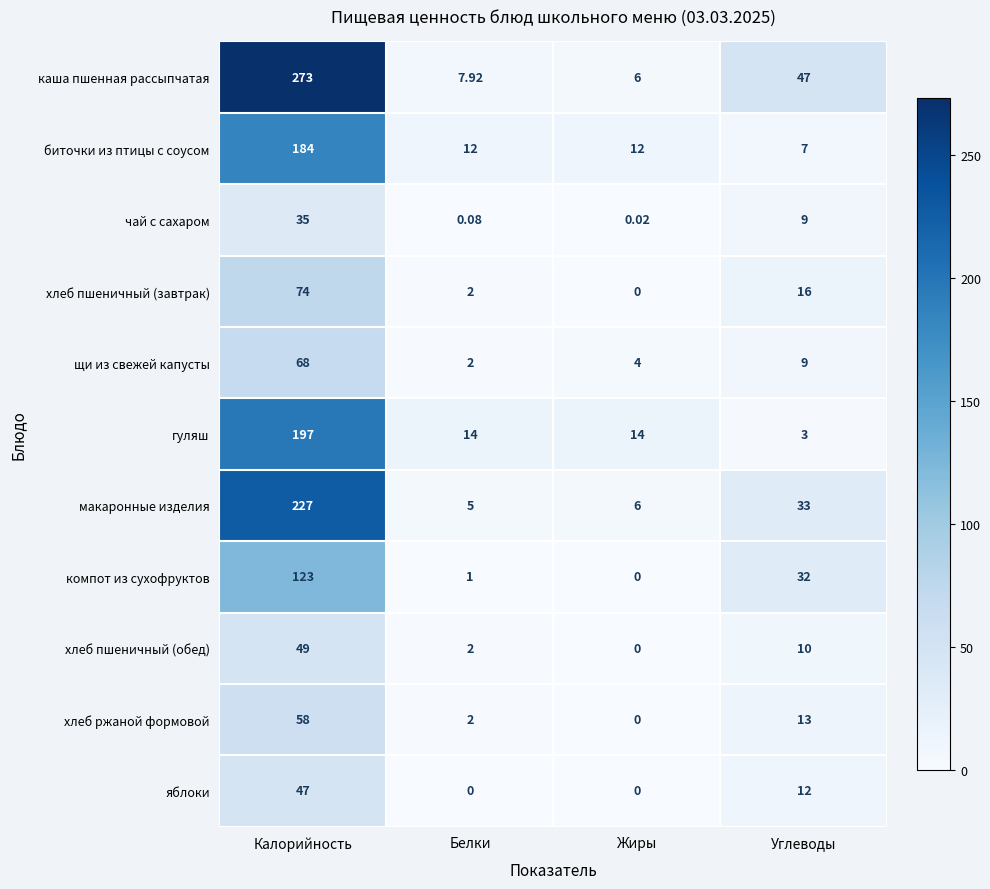

How many series are shown in this chart?

11